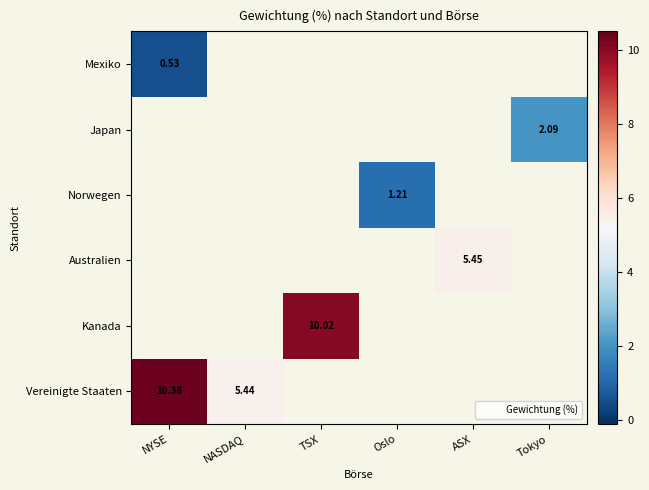

At which category does the chart reach its minimum across all series?

NYSE